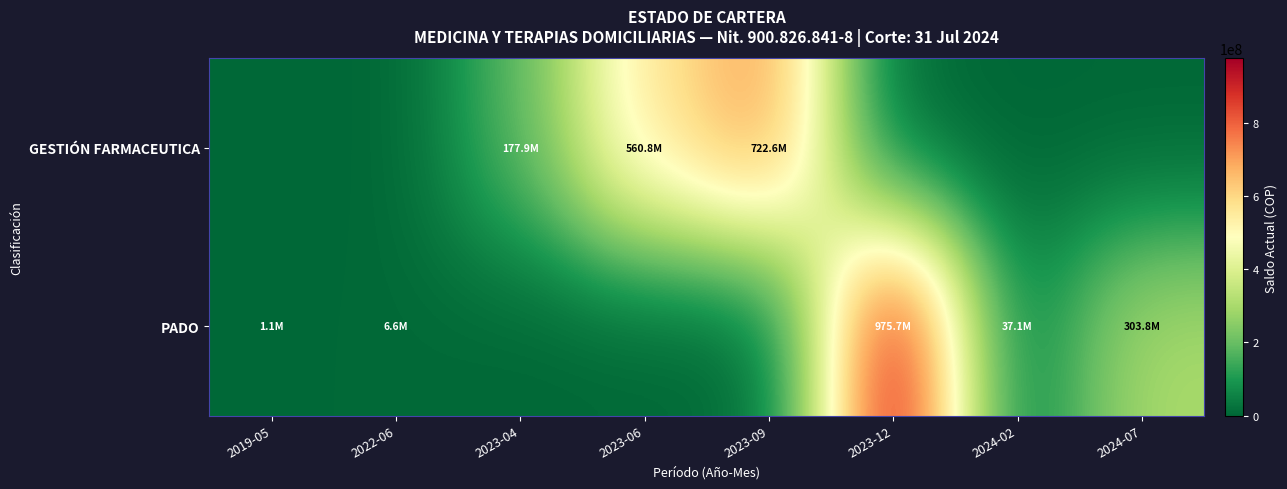

Reading left to right, extract all data points from this chart.

GESTIÓN FARMACEUTICA: 2019-05=0.0	2022-06=0.0	2023-04=177893651.9	2023-06=560784987.2	2023-09=722602536.8	2023-12=0.0	2024-02=0.0	2024-07=0.0
PADO: 2019-05=1142883.0	2022-06=6572485.6	2023-04=0.0	2023-06=0.0	2023-09=0.0	2023-12=975721638.5	2024-02=37135559.4	2024-07=303779344.3